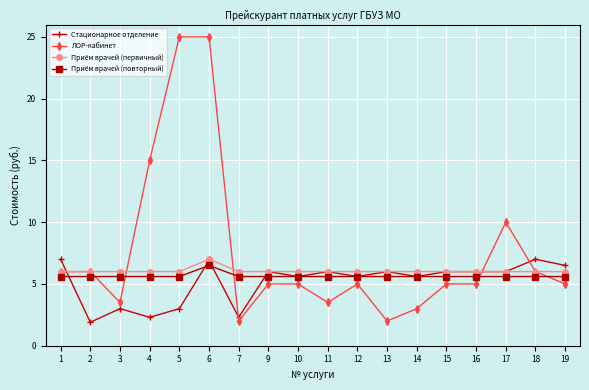

True or false: Стационарное отделение and Приём врачей (повторный) intersect in this chart.

True